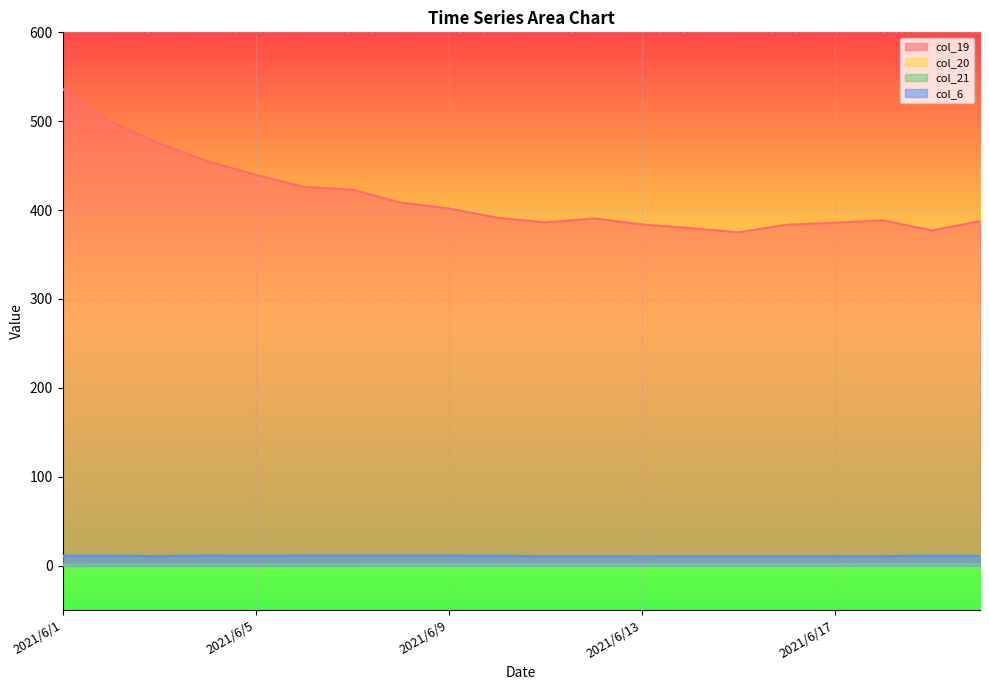

What is the difference between the col_19 values at 2021/6/7 and 2021/6/5?

16.9